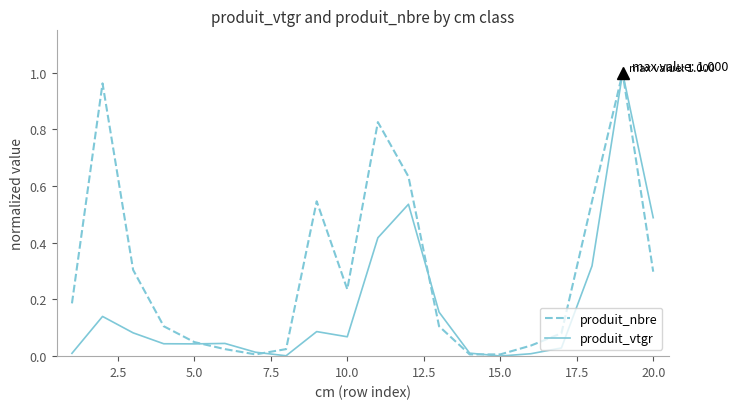

Which series has the largest total across all categories?

produit_nbre